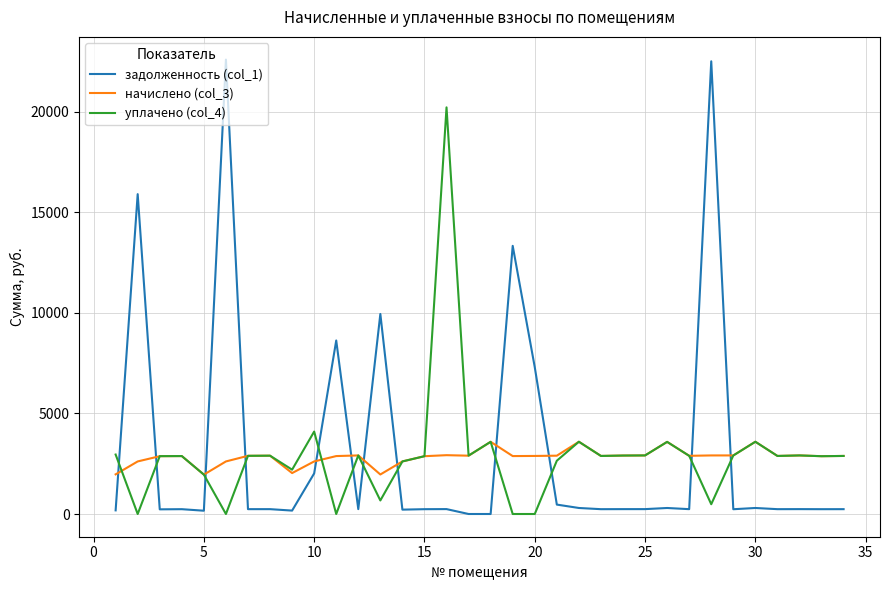

Rank the series by their maximum value, from highest to lowest.

задолженность (col_1), уплачено (col_4), начислено (col_3)